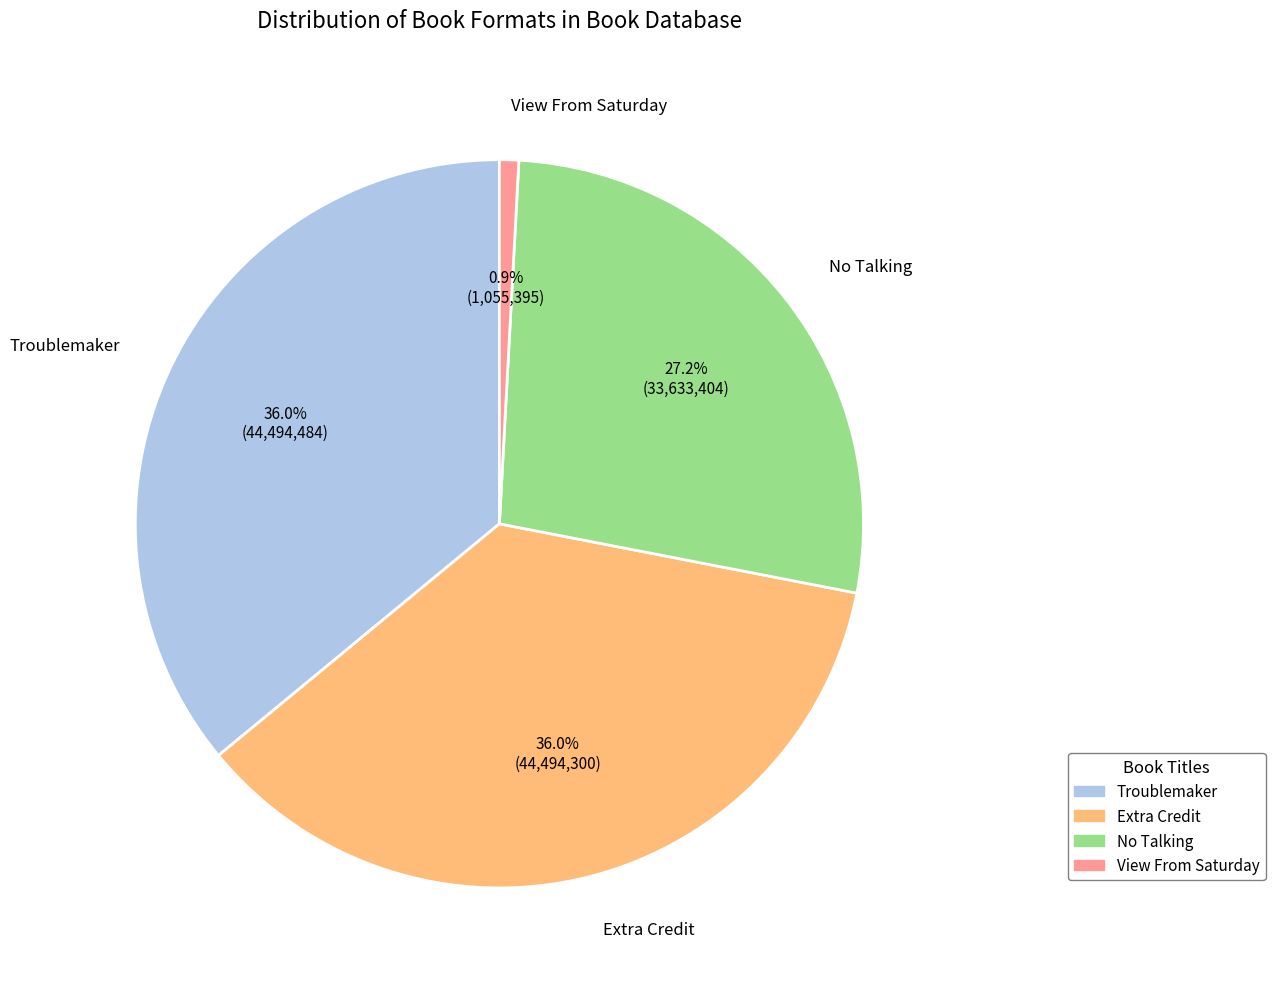

What percentage is the No Talking slice, to the nearest percent?

27%